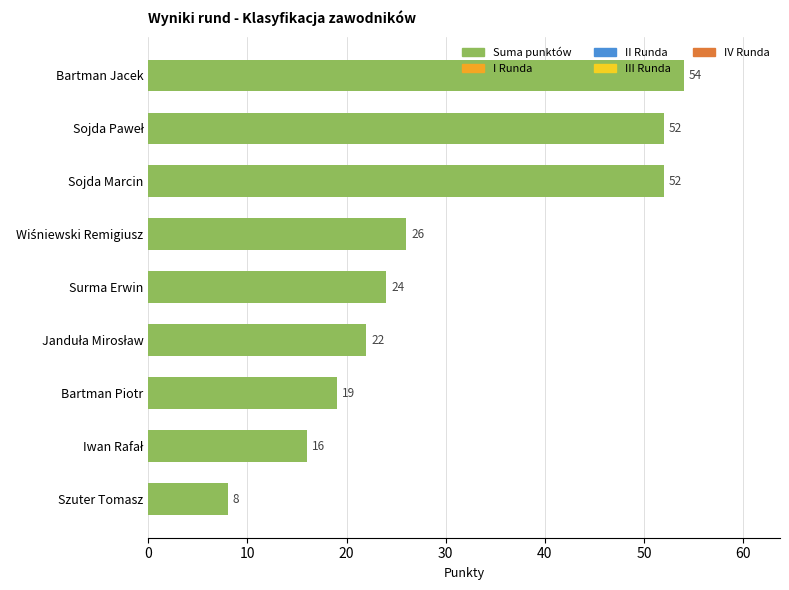

What is the sum of all values?

273